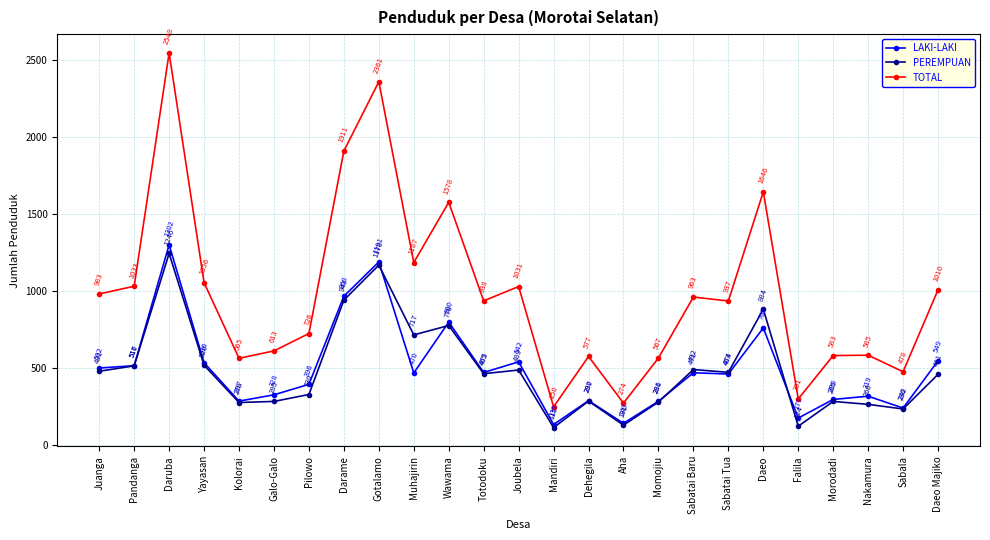

True or false: TOTAL and PEREMPUAN intersect in this chart.

False